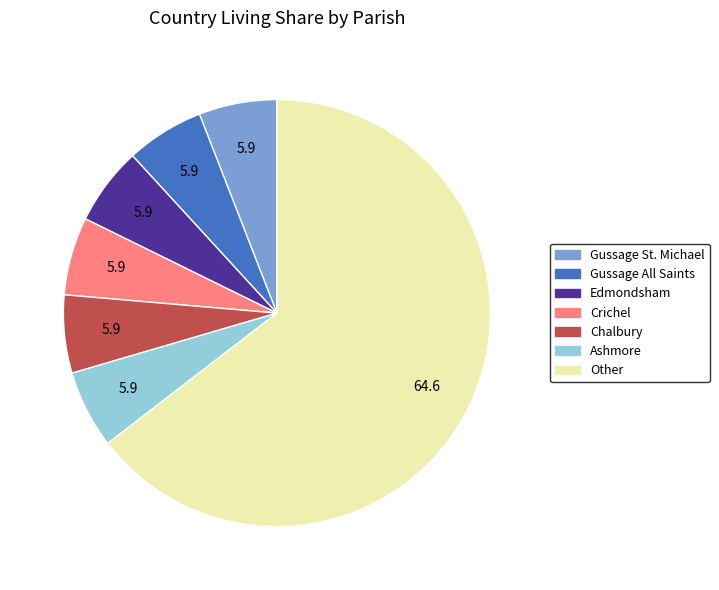

Does any single category account for the majority?

Yes